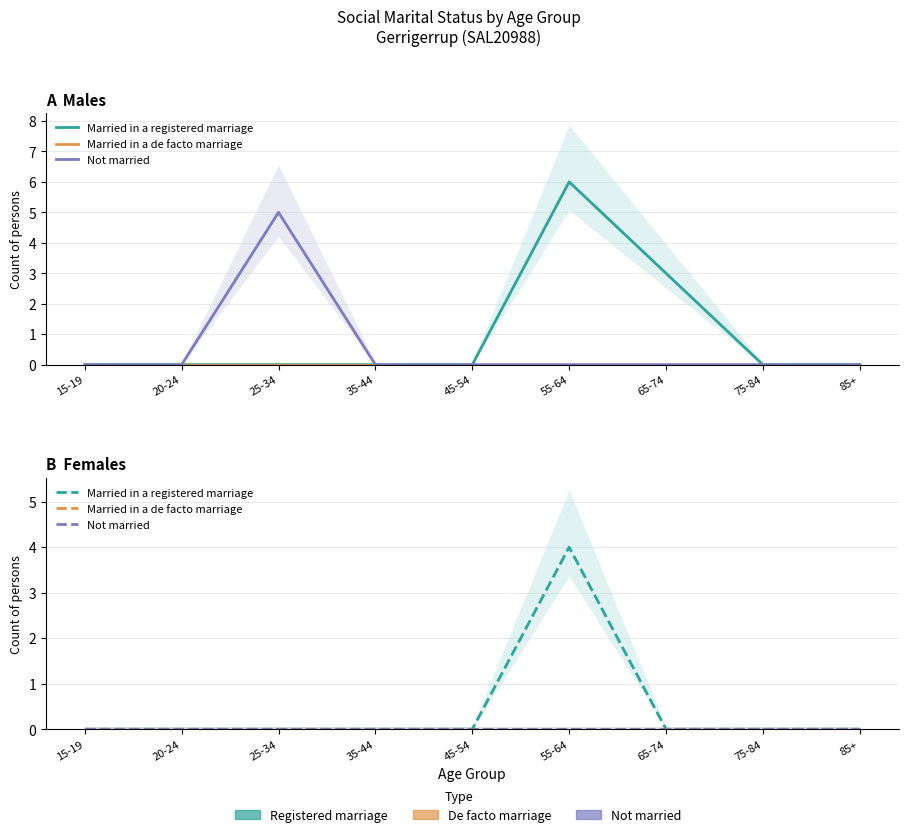

What is the label of the 1st point from the left?

15-19